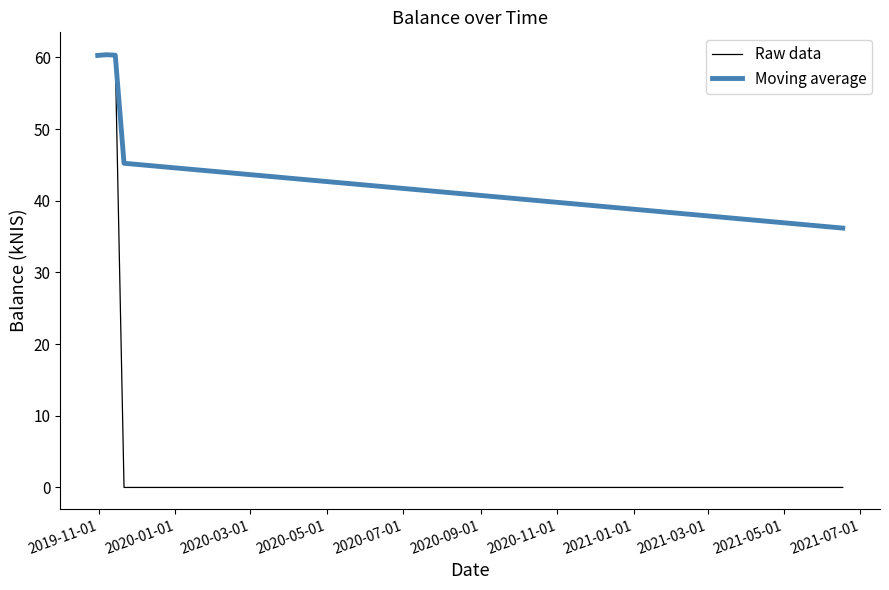

What is the average value of the Moving average series?

52.5